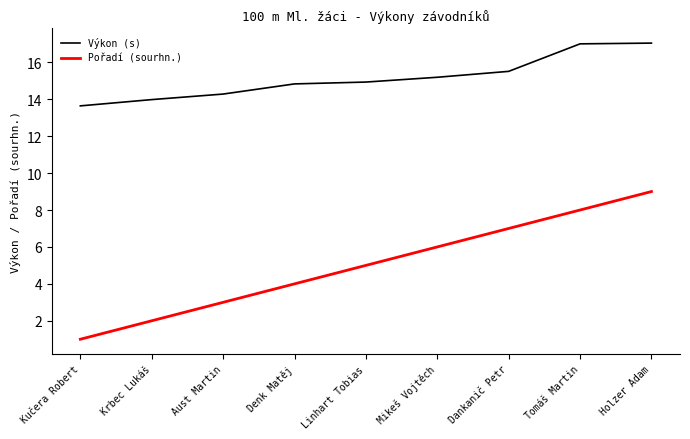

At how many categories does at least one series exceed 1?

9